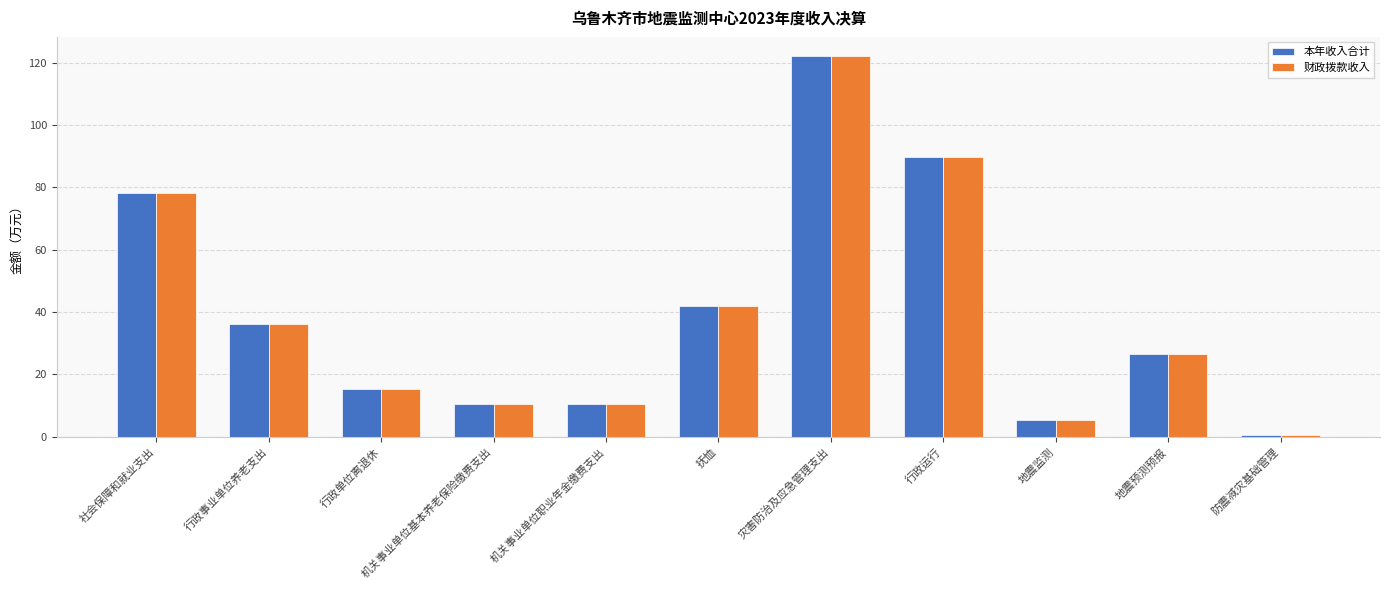

Read the 本年收入合计 value at 灾害防治及应急管理支出.

122.2